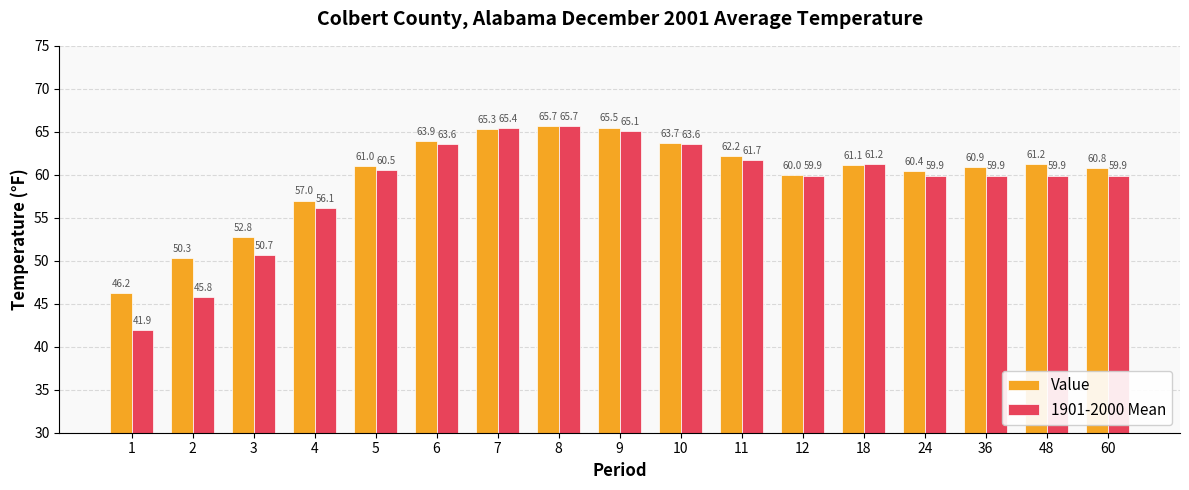

What is the total value across all series at 48?

121.1